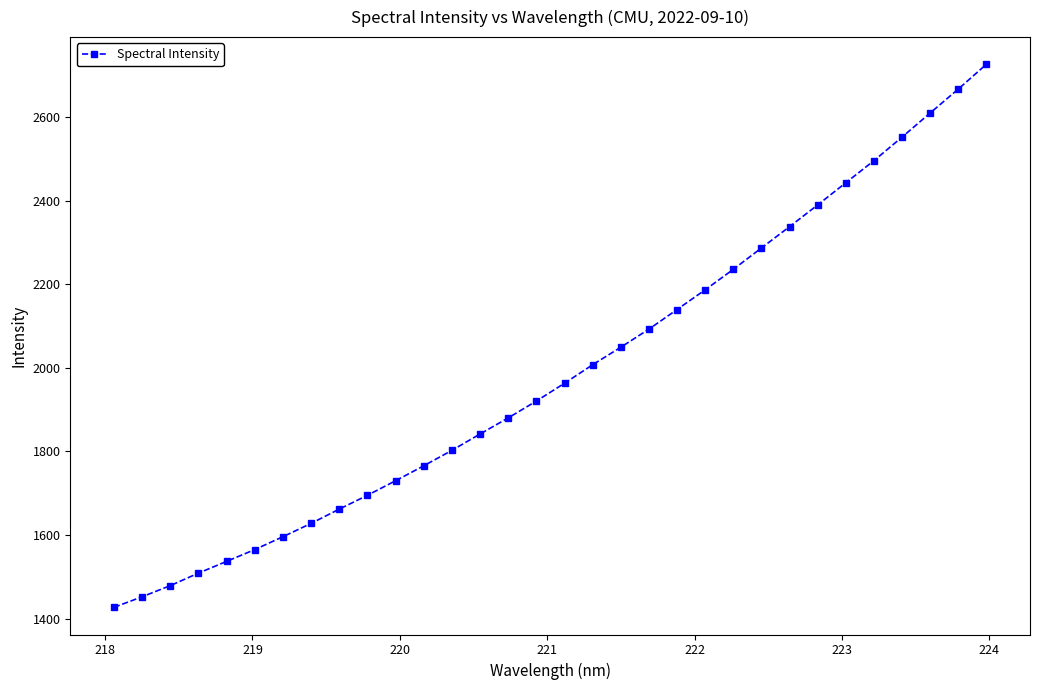

What is the value of the 17th point from the left?

1963.1